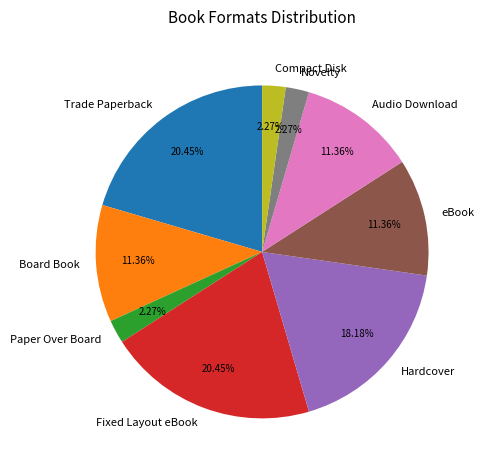

Does any single category account for the majority?

No